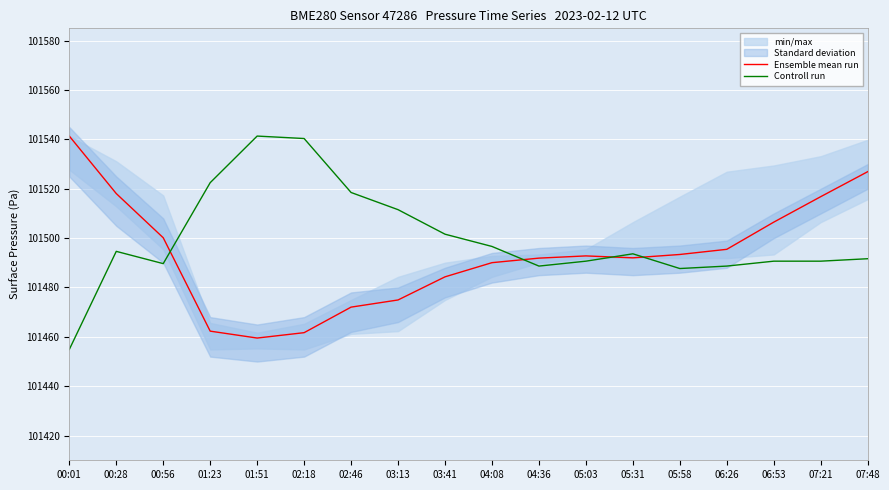

Where is the first local maximum for Ensemble mean run?

05:03